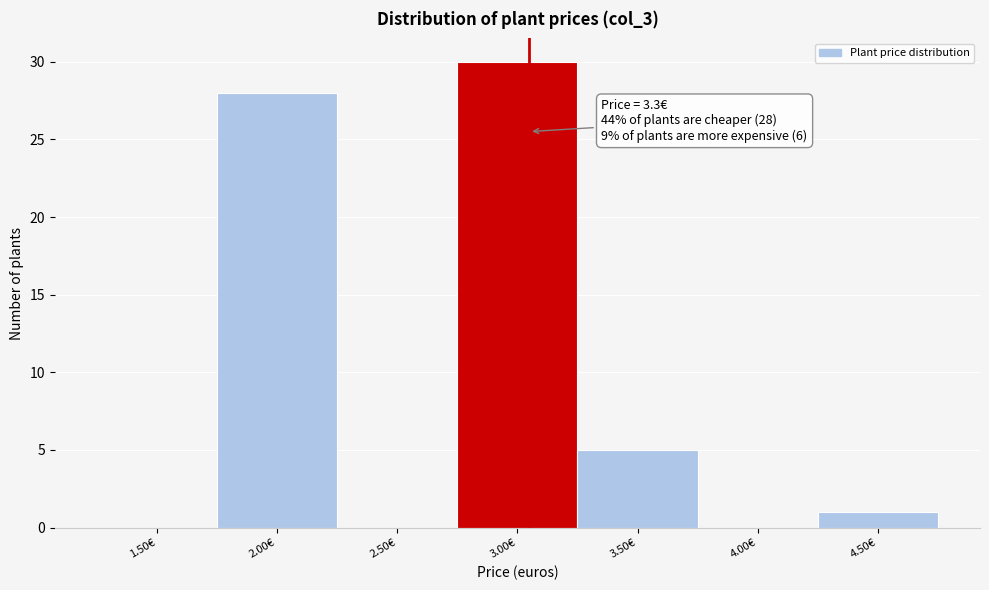

Reading left to right, extract all data points from this chart.

1.50€=0	2.00€=28	2.50€=0	3.00€=30	3.50€=5	4.00€=0	4.50€=1